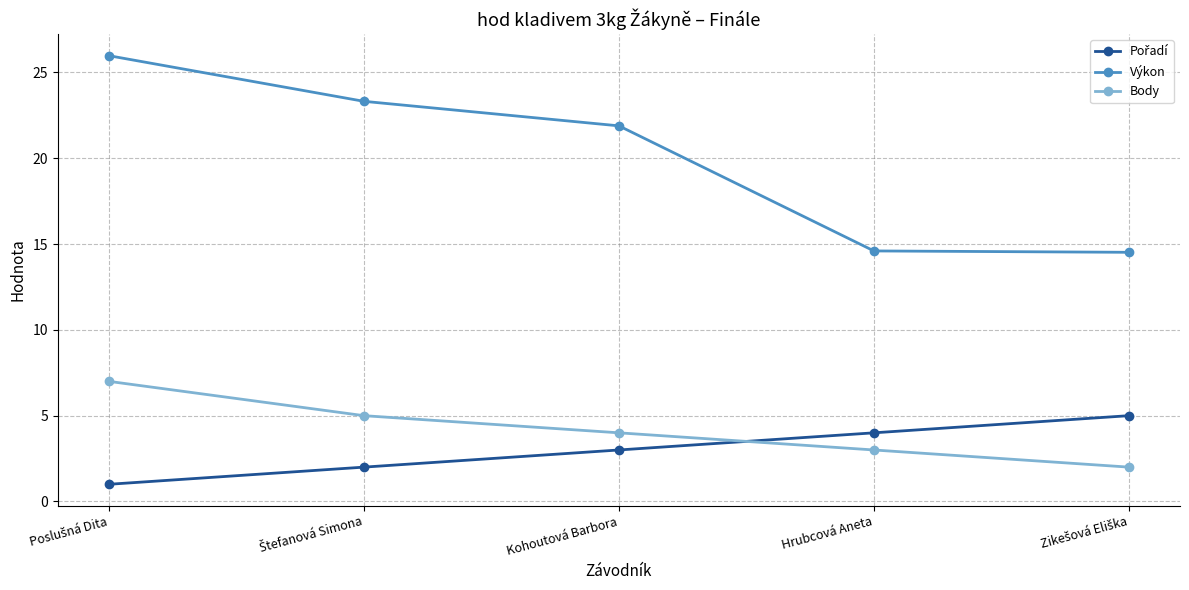

Which series has the widest spread of values?

Výkon